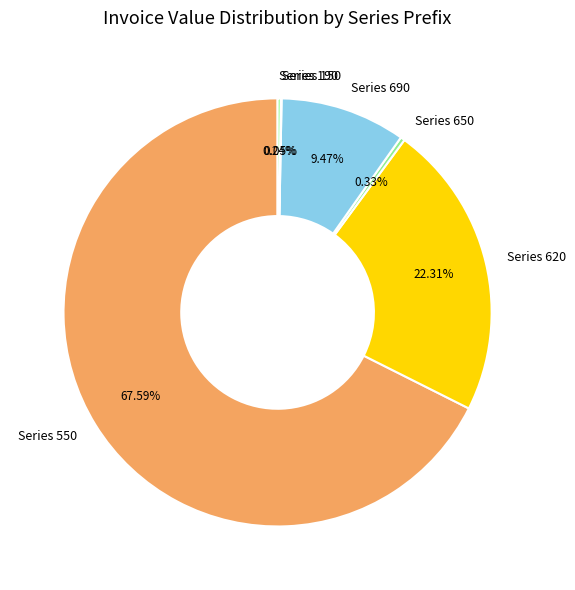

Is there a majority slice in this chart?

Yes